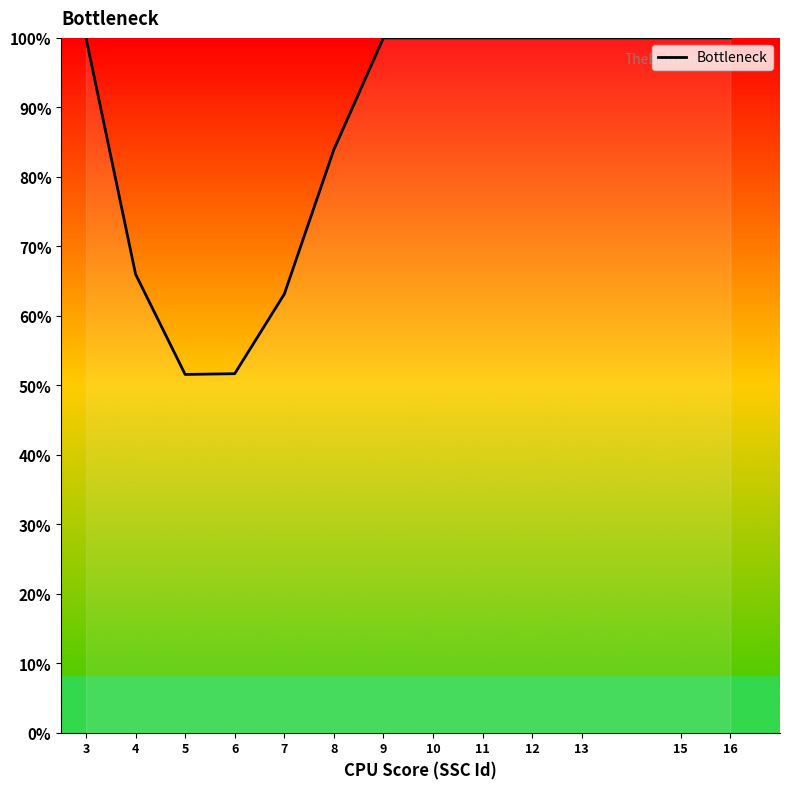

Is it true that the value at 6 is 13.0?

False